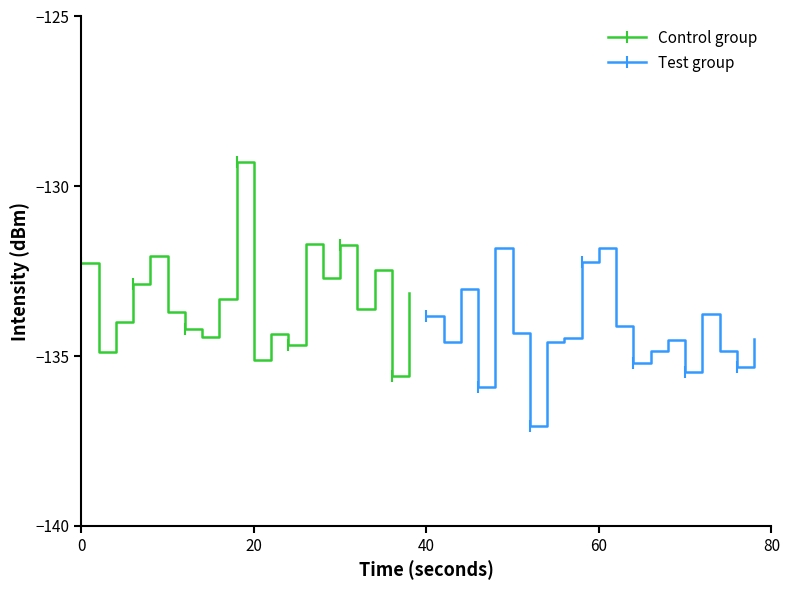

How many interior local peaks does the Control group series have?

6